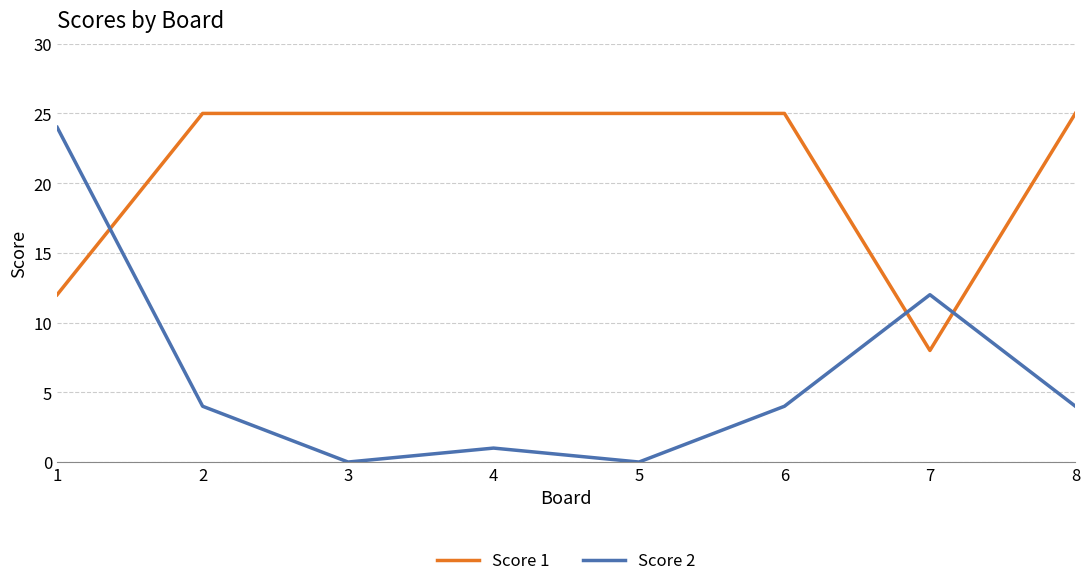

What is the sum of the Score 2 values at 7 and 8?

16